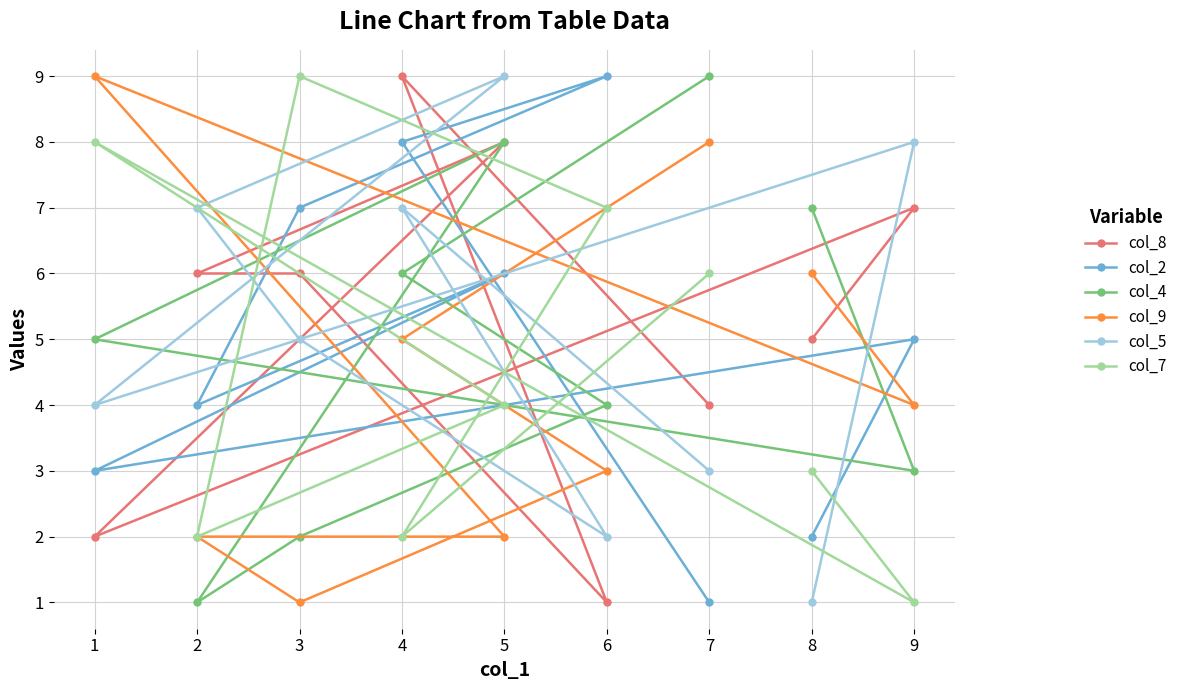

Between 4 and 5, which series saw the biggest shift?

col_9